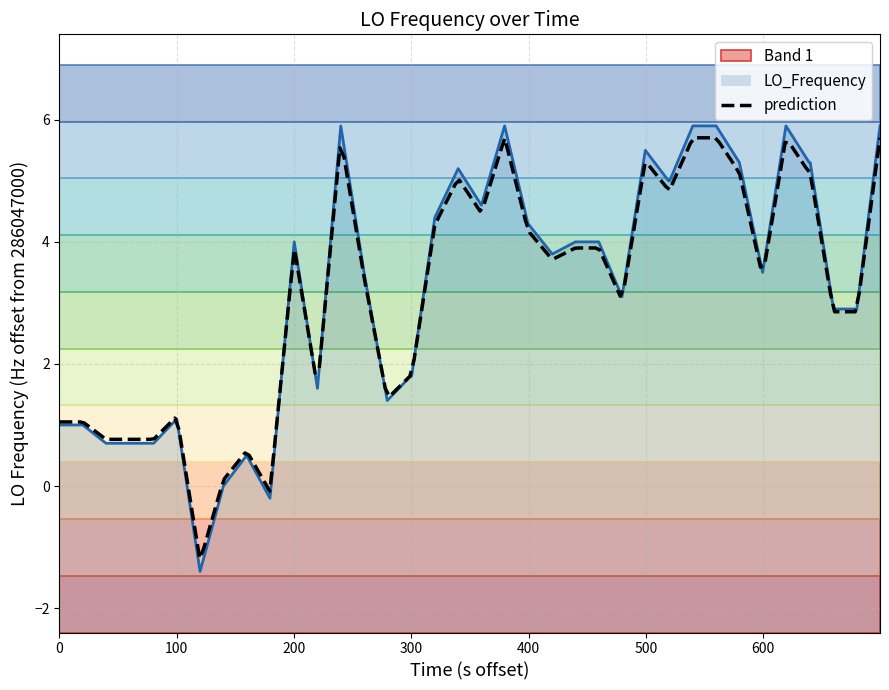

Is it true that the value at 400 is 1.2?

False